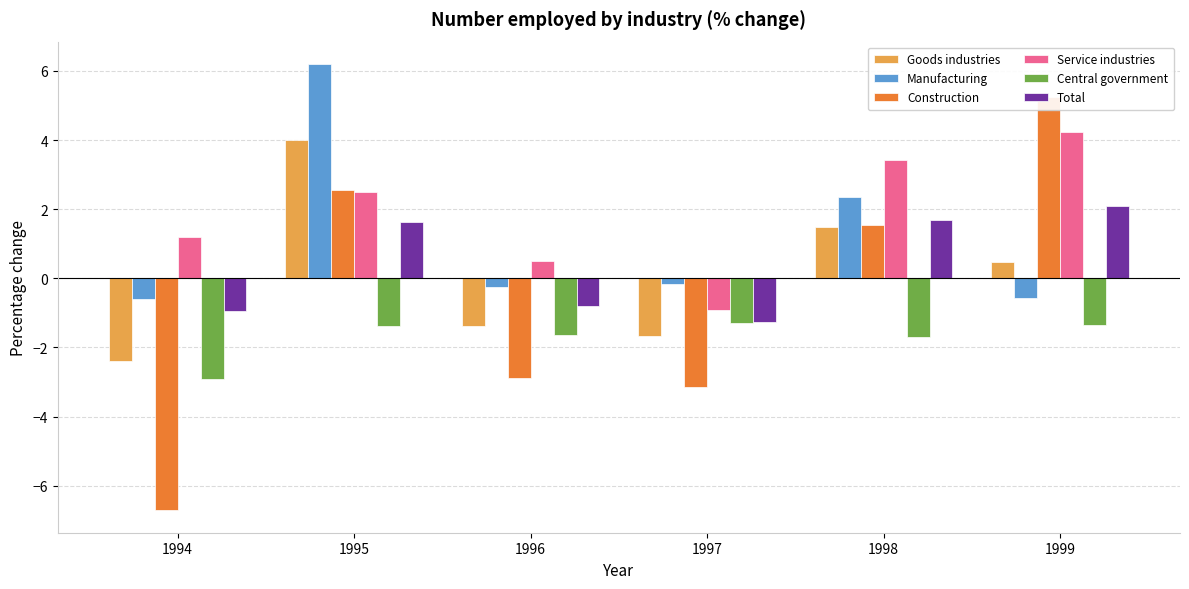

True or false: Manufacturing has a value of 9.0 at 1995.

False